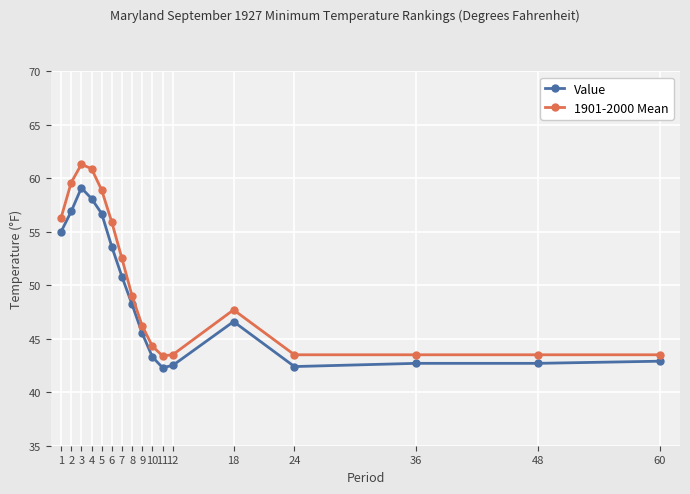

Rank the series by their maximum value, from lowest to highest.

Value, 1901-2000 Mean